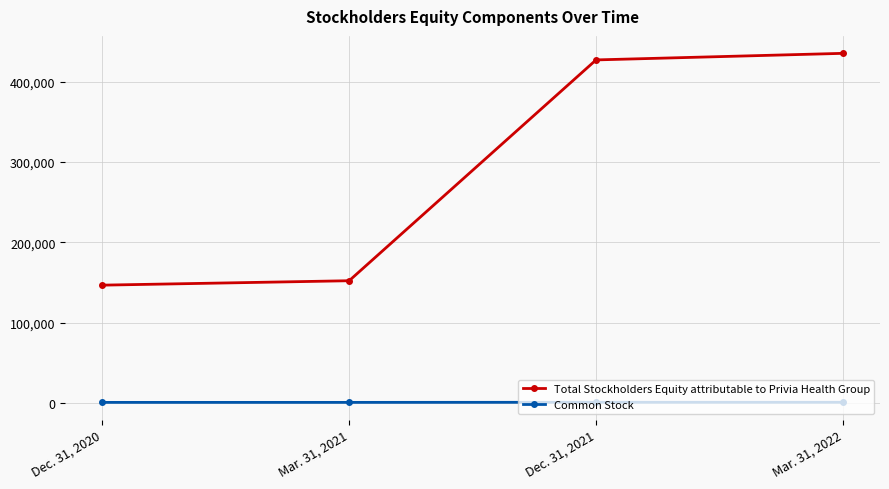

How many lines are shown in the chart?

2